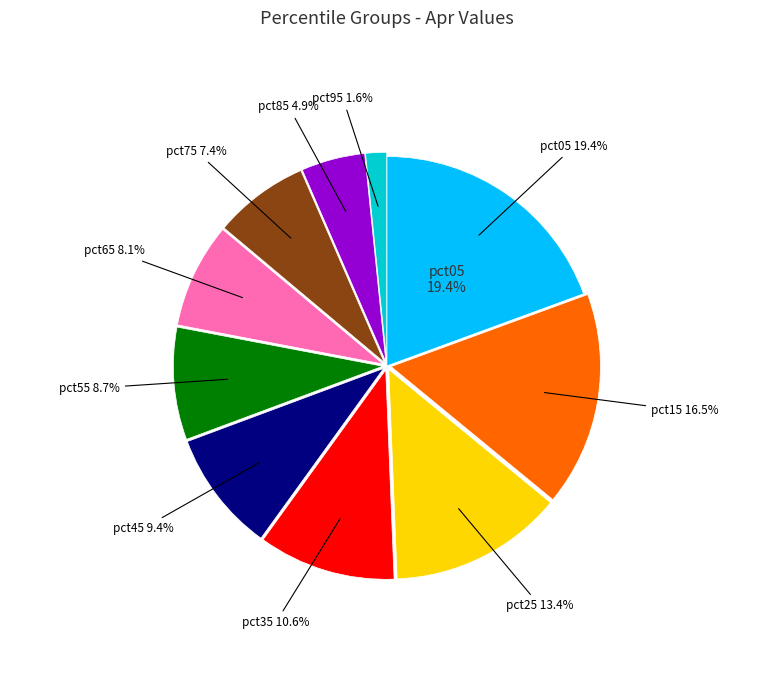

To the nearest percent, what is the difference between the pct15 and pct35 slice percentages?

6%